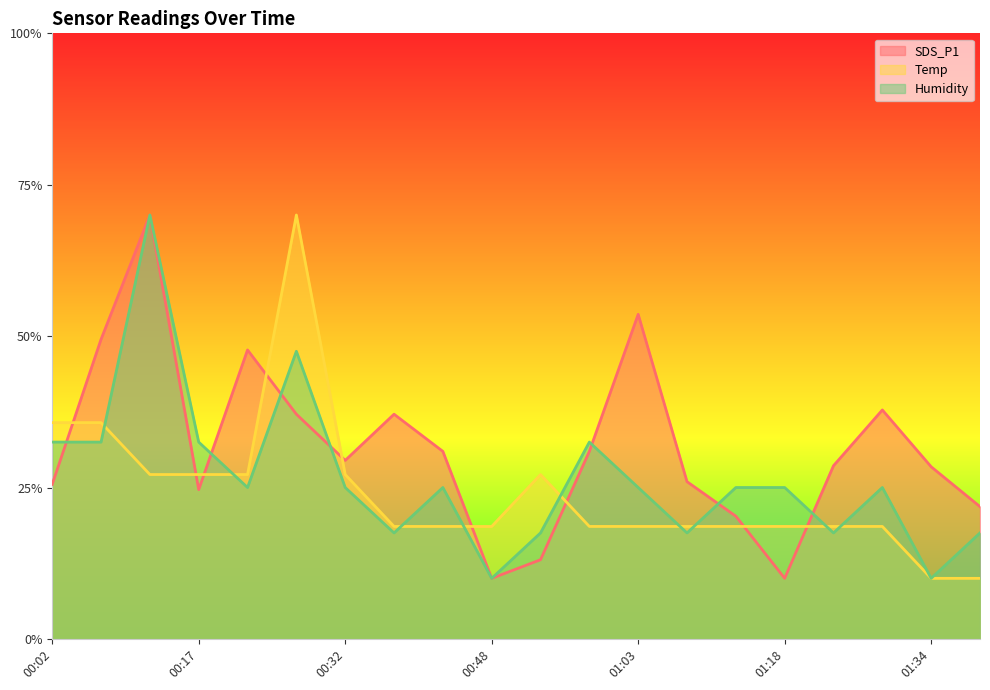

True or false: SDS_P1 has a value of 28.6 at 01:24.

True